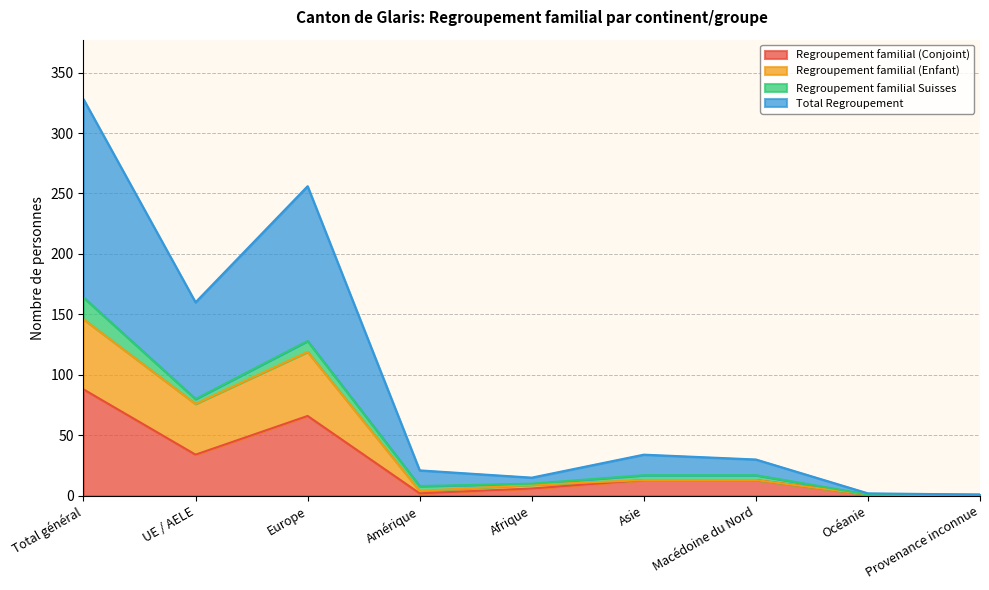

At which category is the sum across all series the highest?

Total général